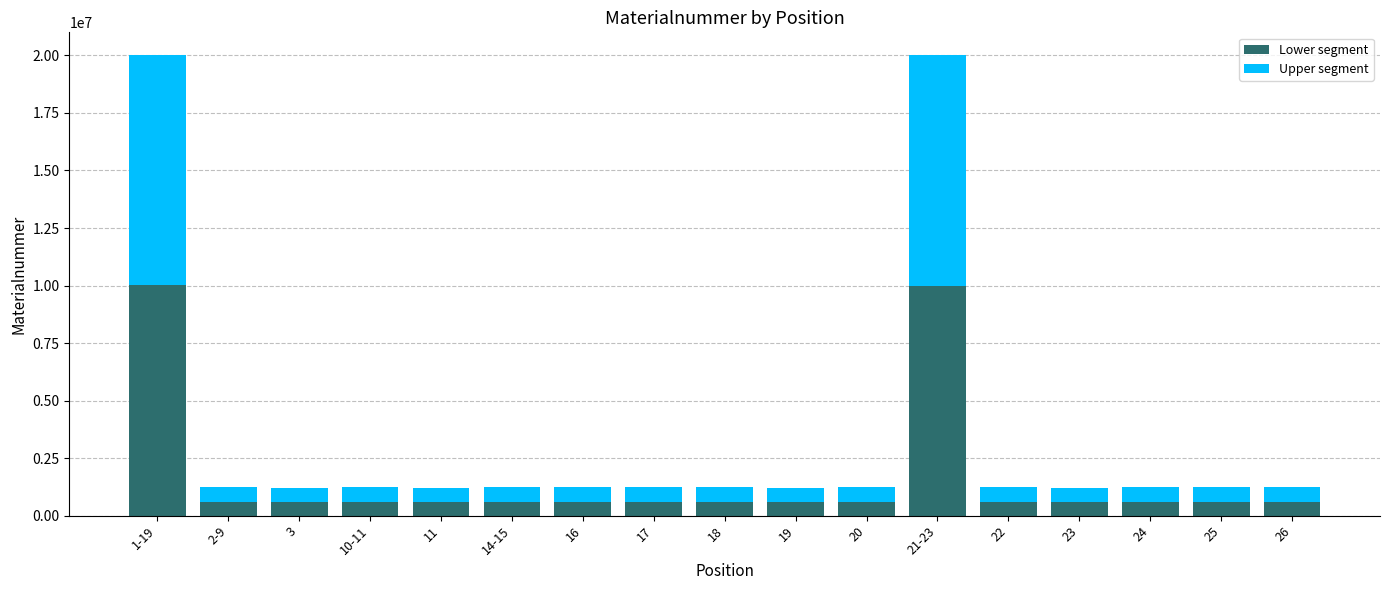

What is the average value of the Lower segment series?

1716632